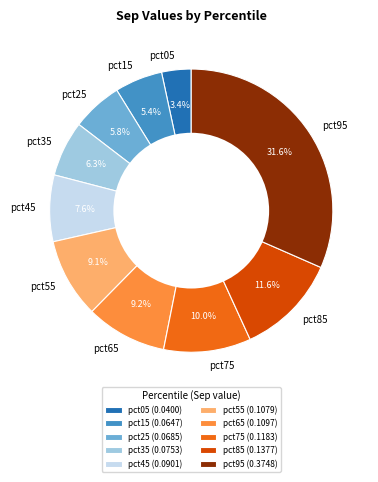

Which has a higher value, pct85 or pct55?

pct85